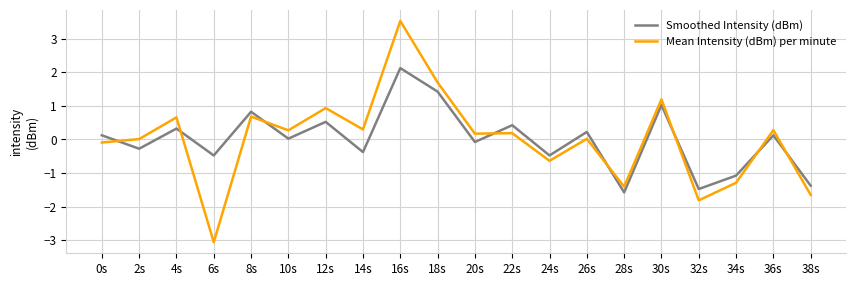

How many intersections are there between Smoothed Intensity (dBm) and Mean Intensity (dBm) per minute?

8